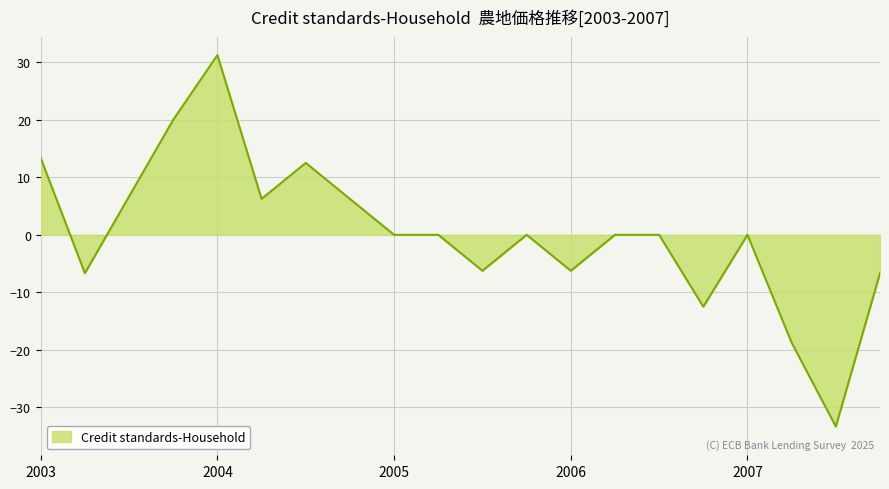

What is the smallest value displayed?

-33.3